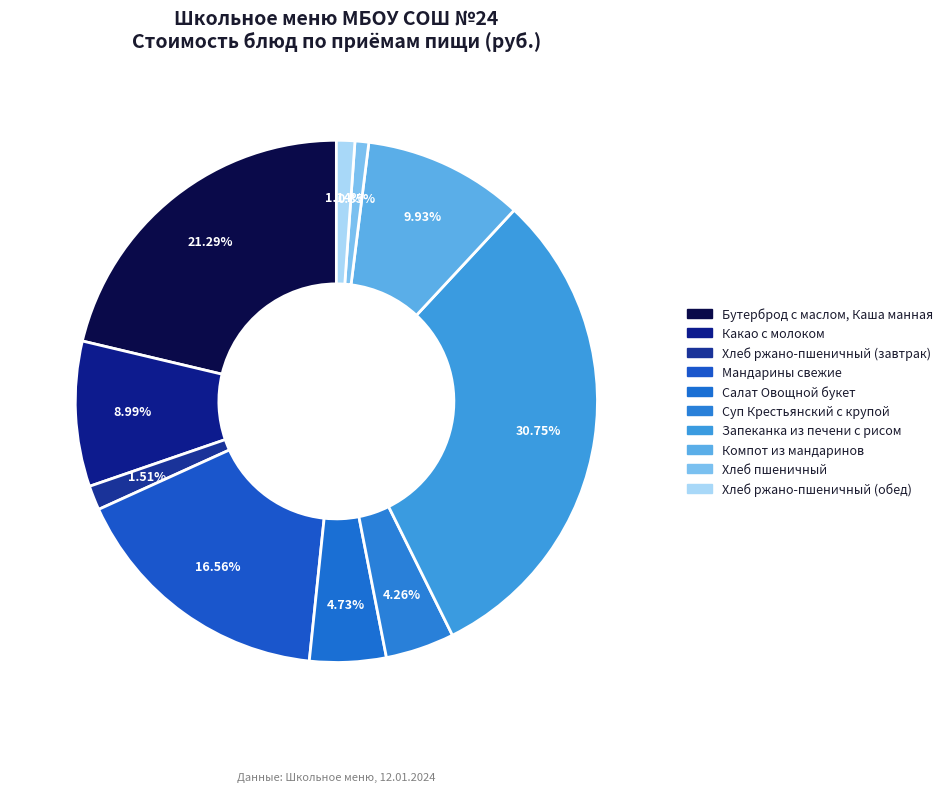

Is it true that Мандарины свежие is 17% of the pie?

True